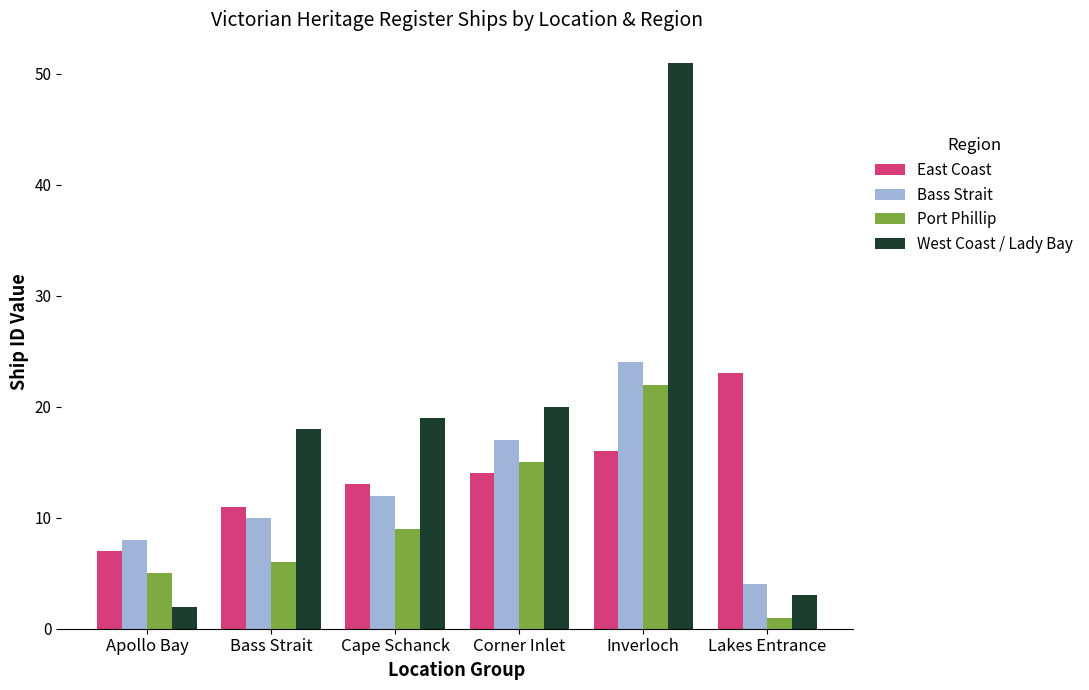

What is the difference between the maximum and second lowest values in the Bass Strait series?

16